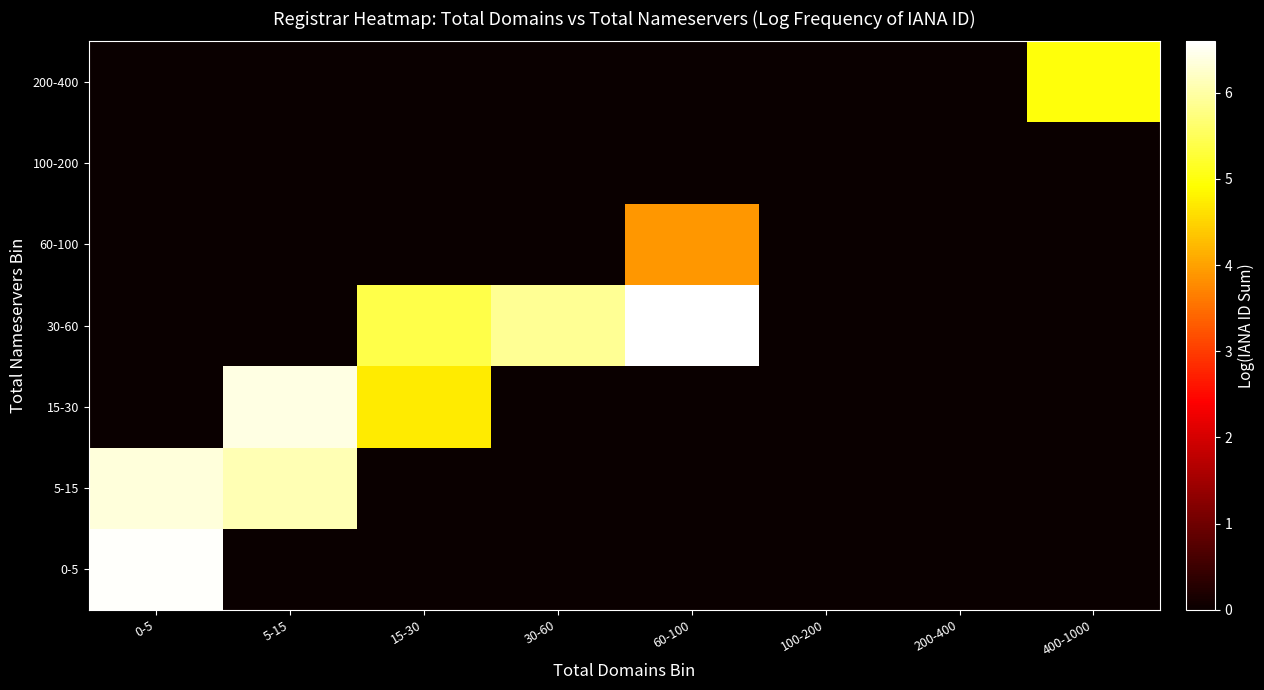

Between 0-5 and 200-400, which series saw the biggest shift?

0-5